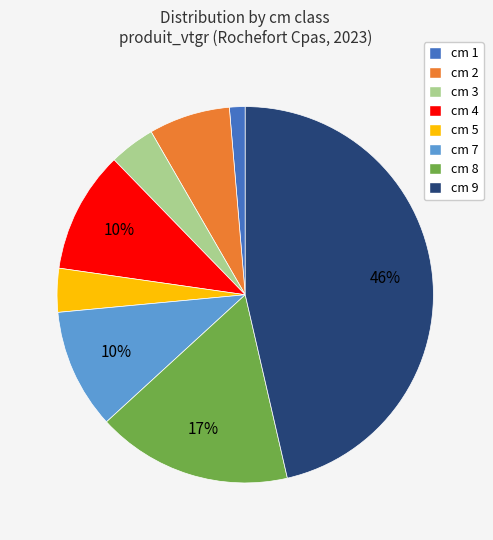

Is the sum of cm 4 and cm 5 greater than half?

No